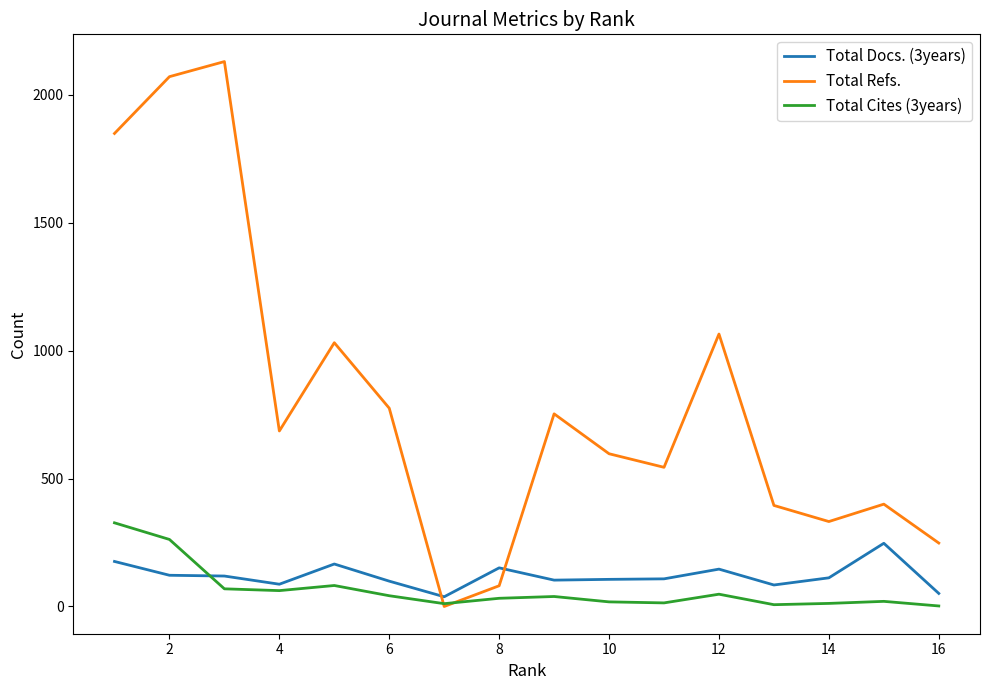

What is the average value of the Total Cites (3years) series?

65